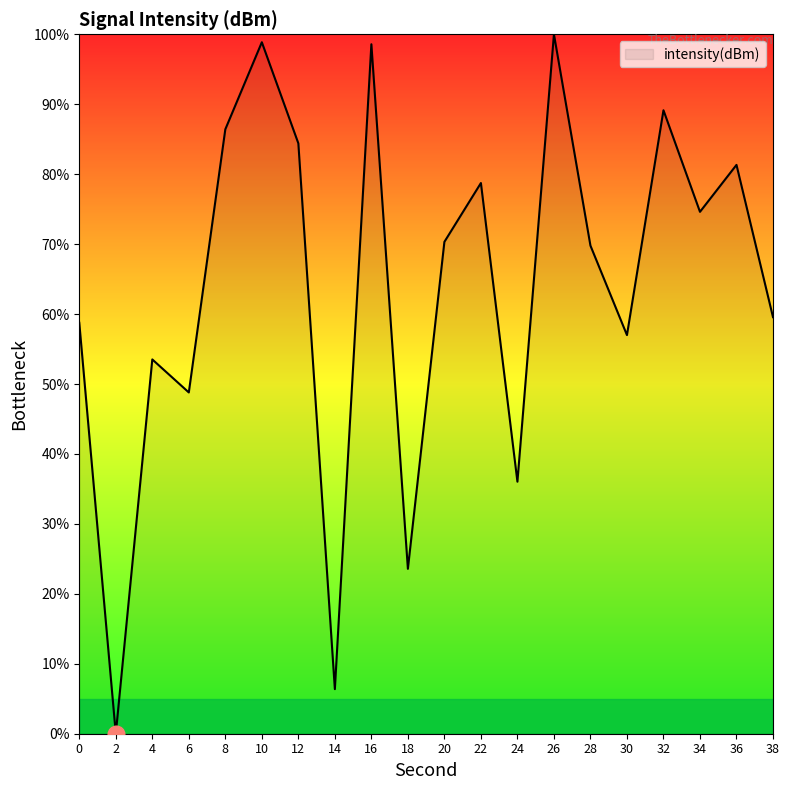

What is the change in value from 20 to 30?

-13.3